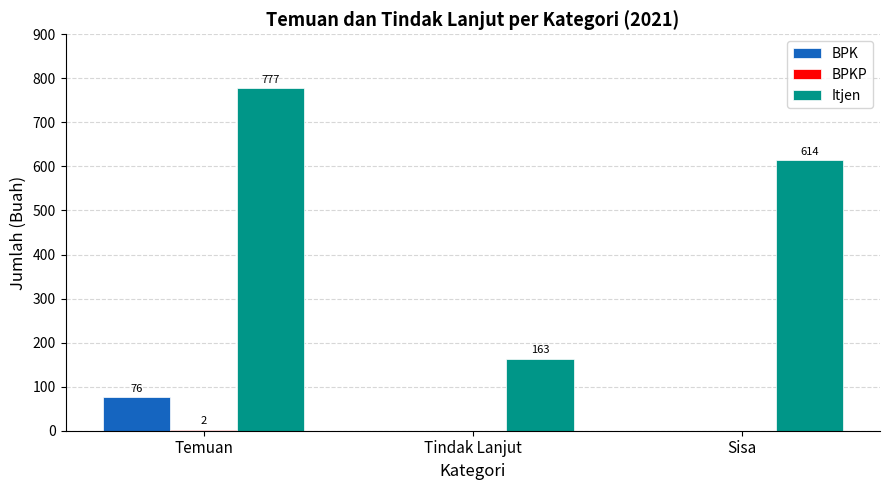

Which category has the highest value in the Itjen series?

Temuan